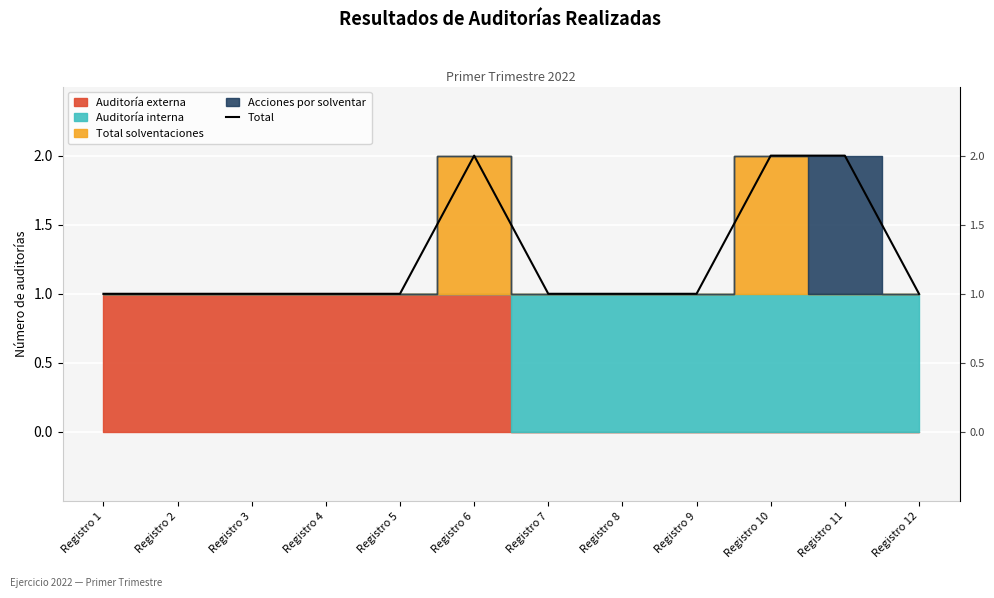

Which label corresponds to the smallest value in the chart?

Registro 1